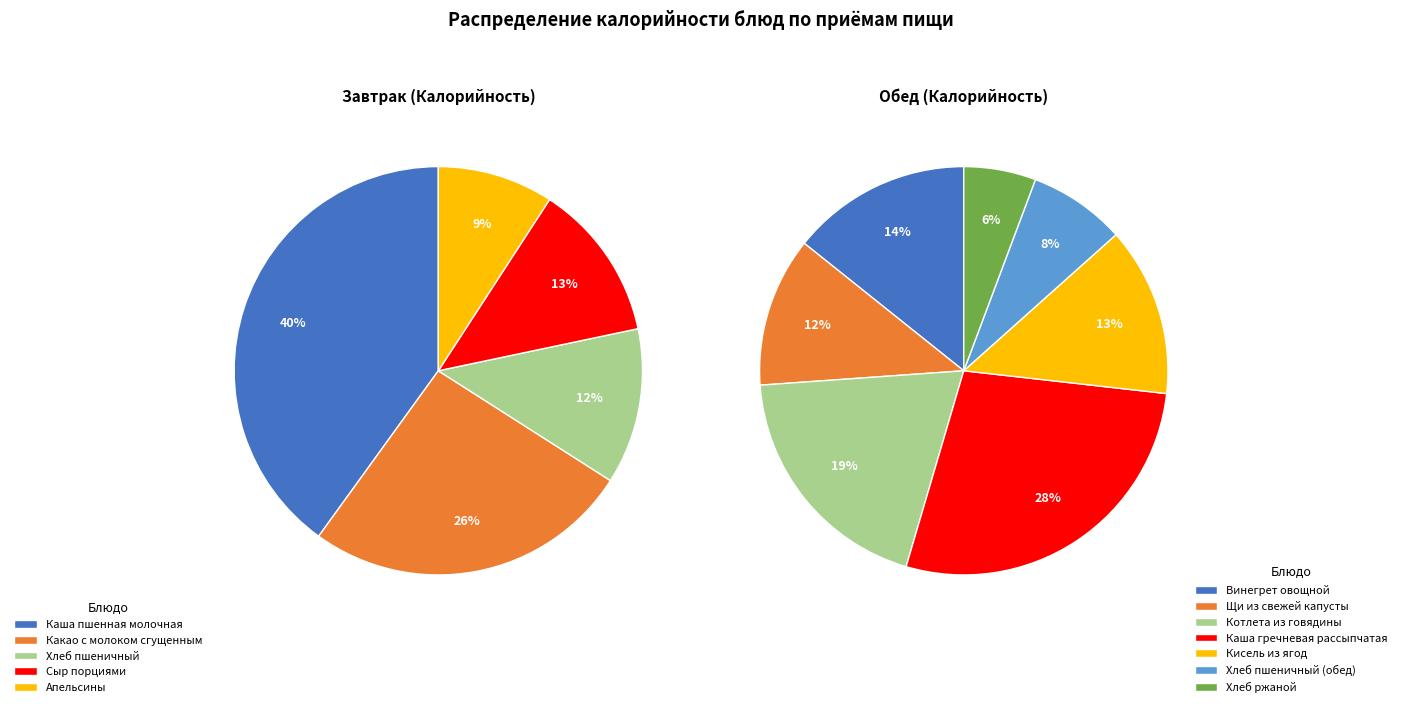

True or false: Каша пшенная молочная accounts for 10% of the total.

False